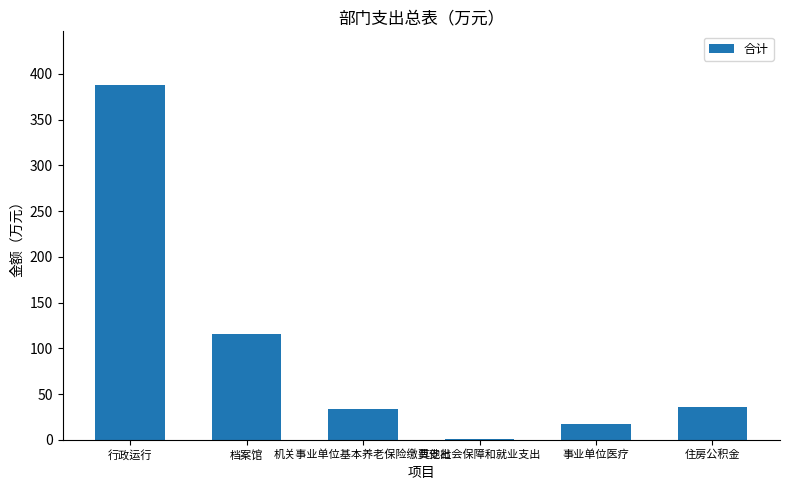

Reading right to left, transcribe all the data shown in this chart.

住房公积金=36.3	事业单位医疗=16.8	其他社会保障和就业支出=1.3	机关事业单位基本养老保险缴费支出=33.5	档案馆=115.1	行政运行=388.3